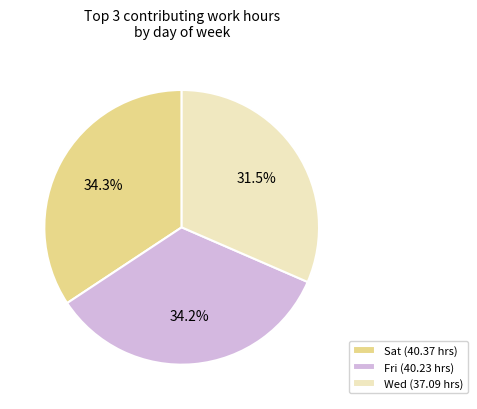

Which slice is the smallest?

Wed (37.09 hrs)